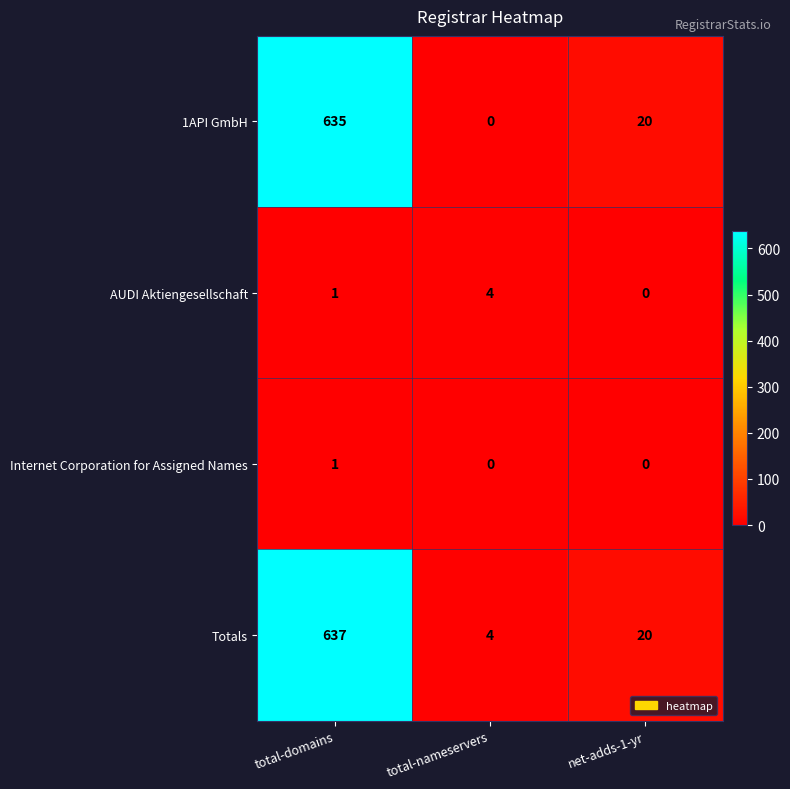

List the labels in order of AUDI Aktiengesellschaft value, largest first.

total-nameservers, total-domains, net-adds-1-yr